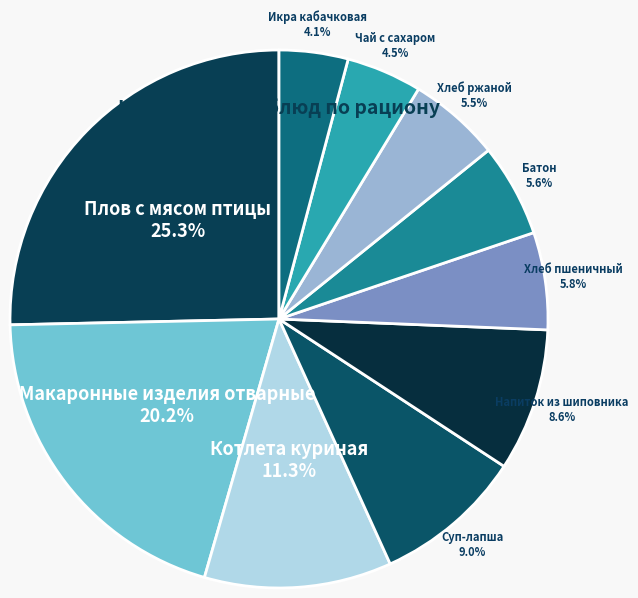

Which category has the biggest portion of the pie?

Плов с мясом птицы